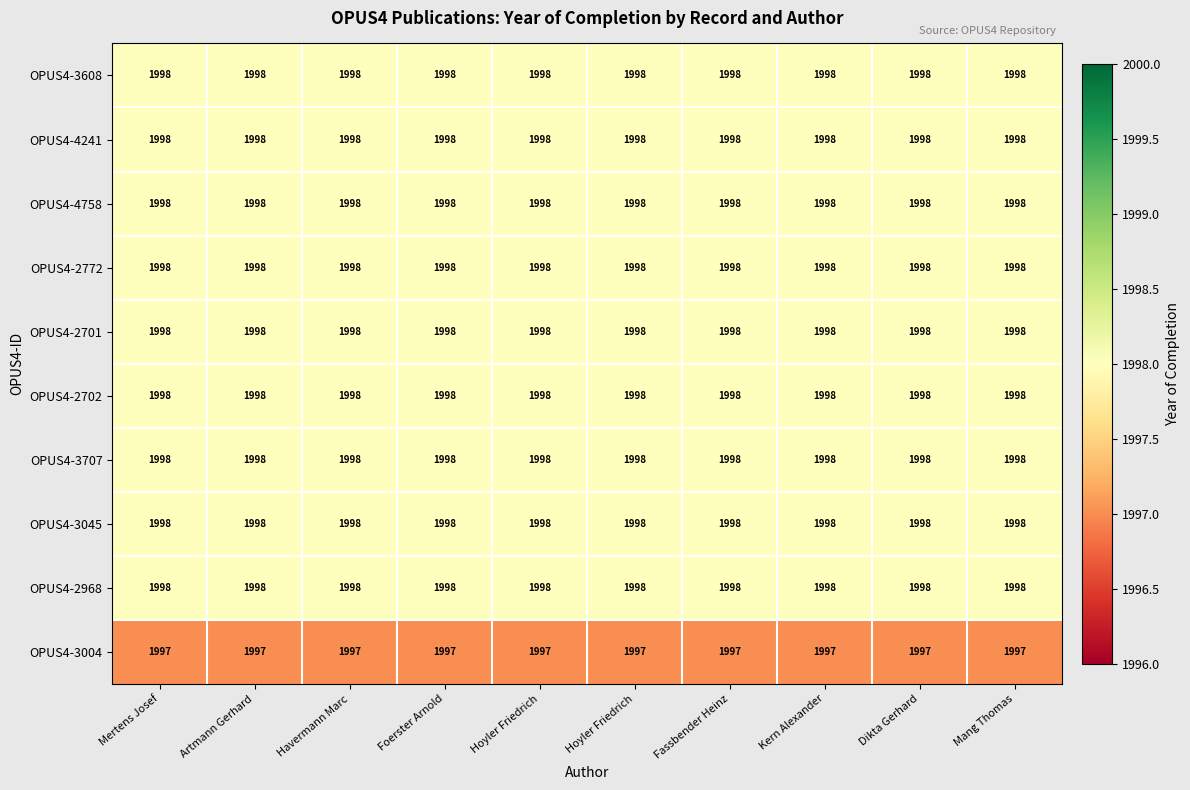

At Foerster Arnold, list the series in order from largest to smallest.

OPUS4-3608, OPUS4-4241, OPUS4-4758, OPUS4-2772, OPUS4-2701, OPUS4-2702, OPUS4-3707, OPUS4-3045, OPUS4-2968, OPUS4-3004